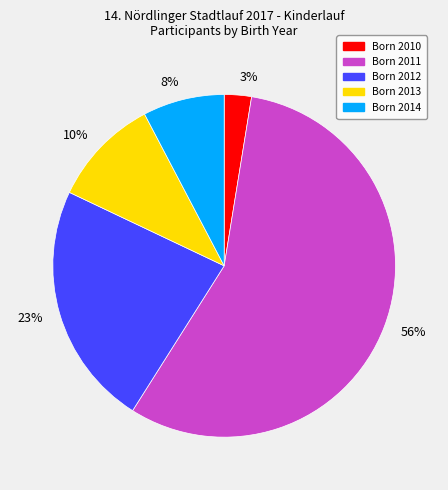

Which category has the biggest portion of the pie?

56%